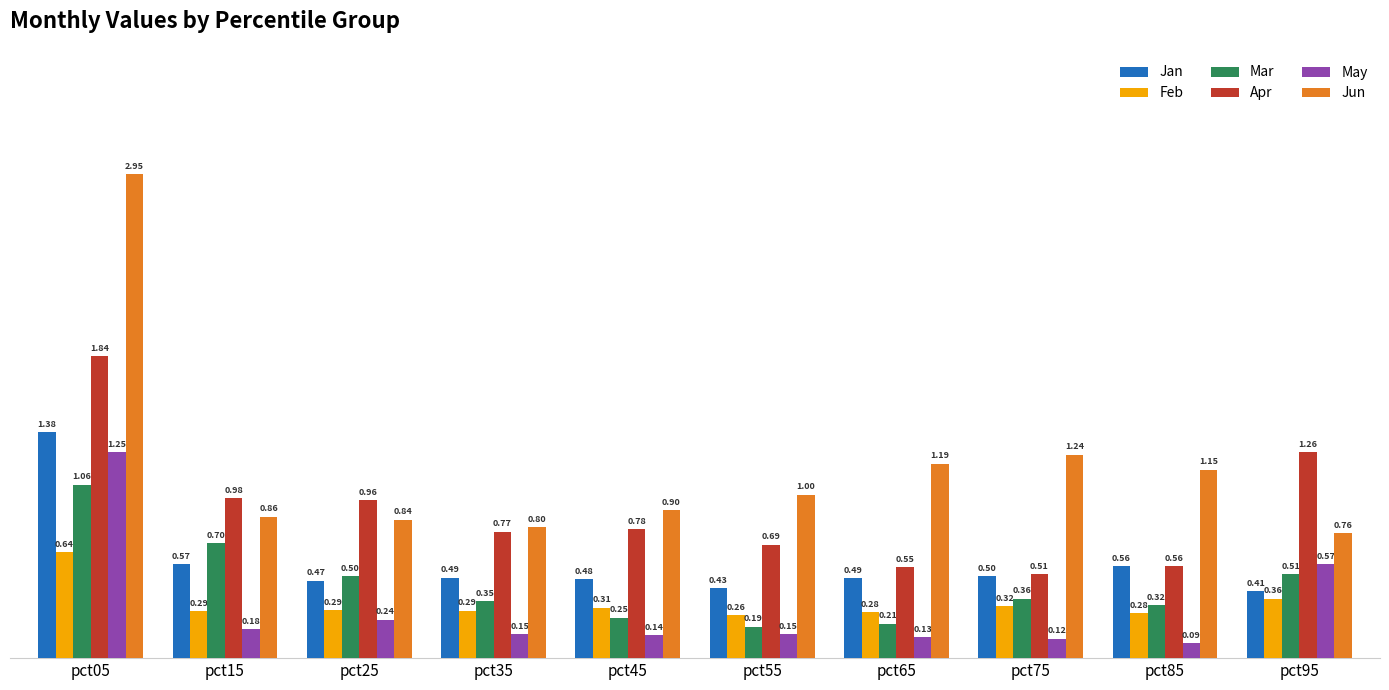

What is the difference between the maximum and second lowest values in the Mar series?

0.8